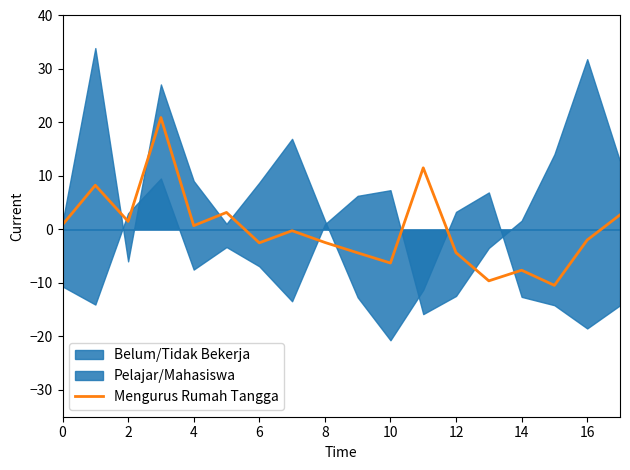

How many interior local valleys (lower than both neighbors) does the data have?

6